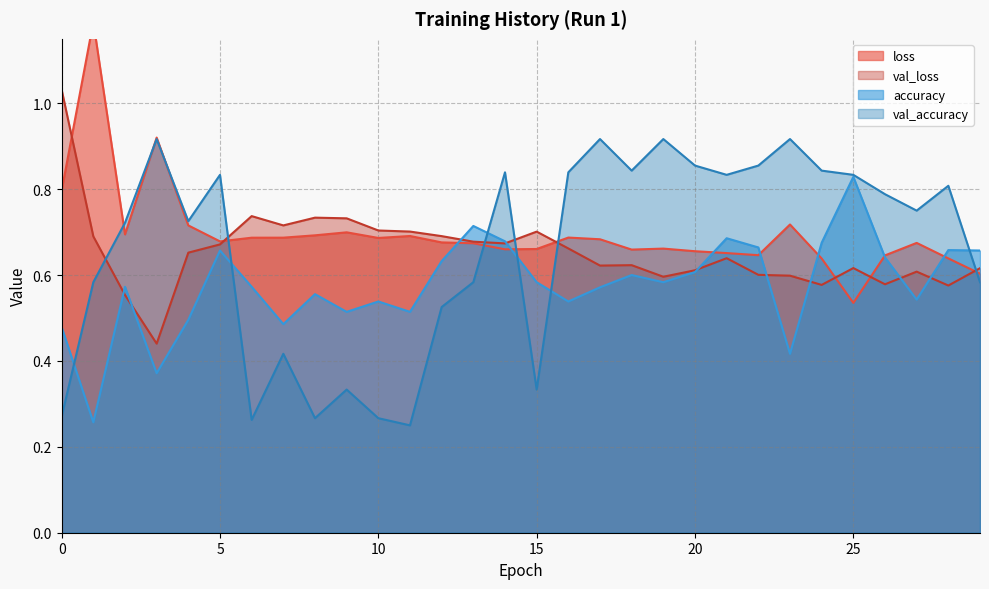

True or false: val_accuracy and val_loss cross at least once.

True